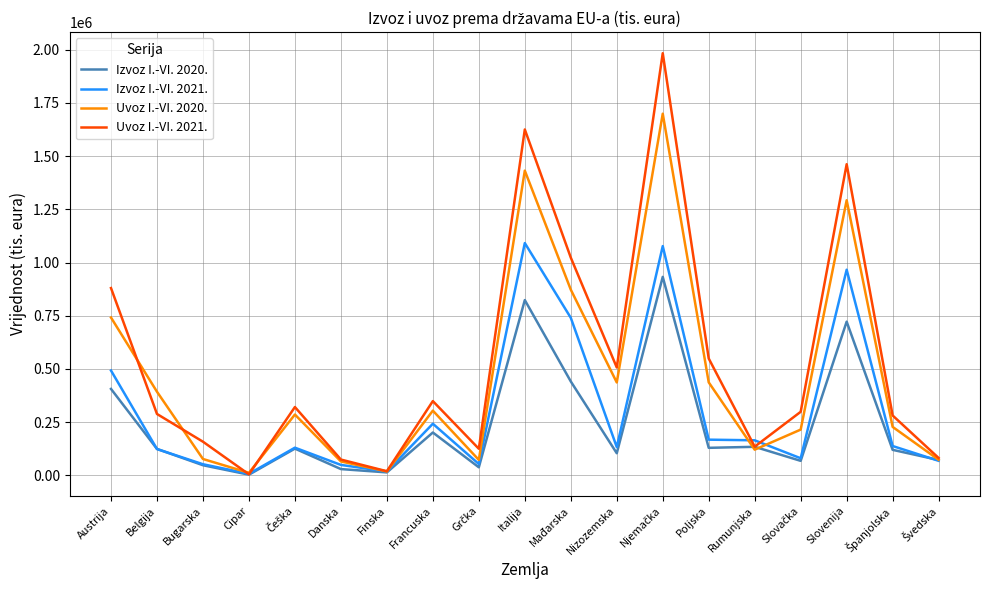

Between Austrija and Italija, which series saw the biggest shift?

Uvoz I.-VI. 2021.